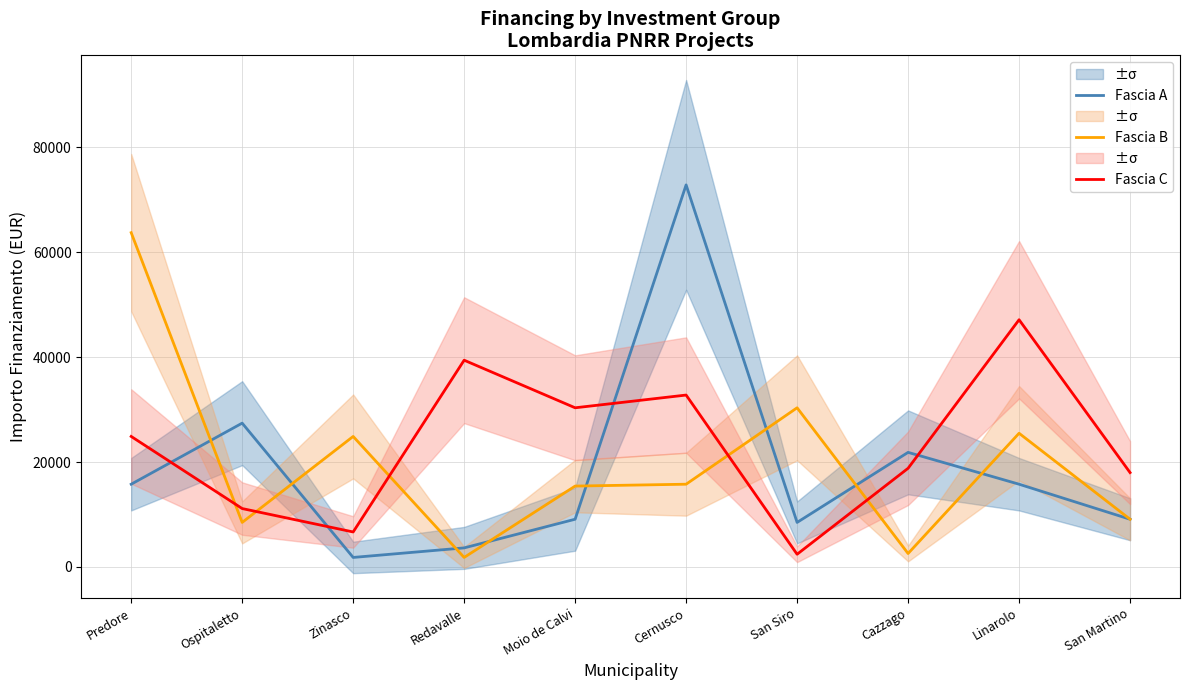

At which category is the sum across all series the highest?

Cernusco